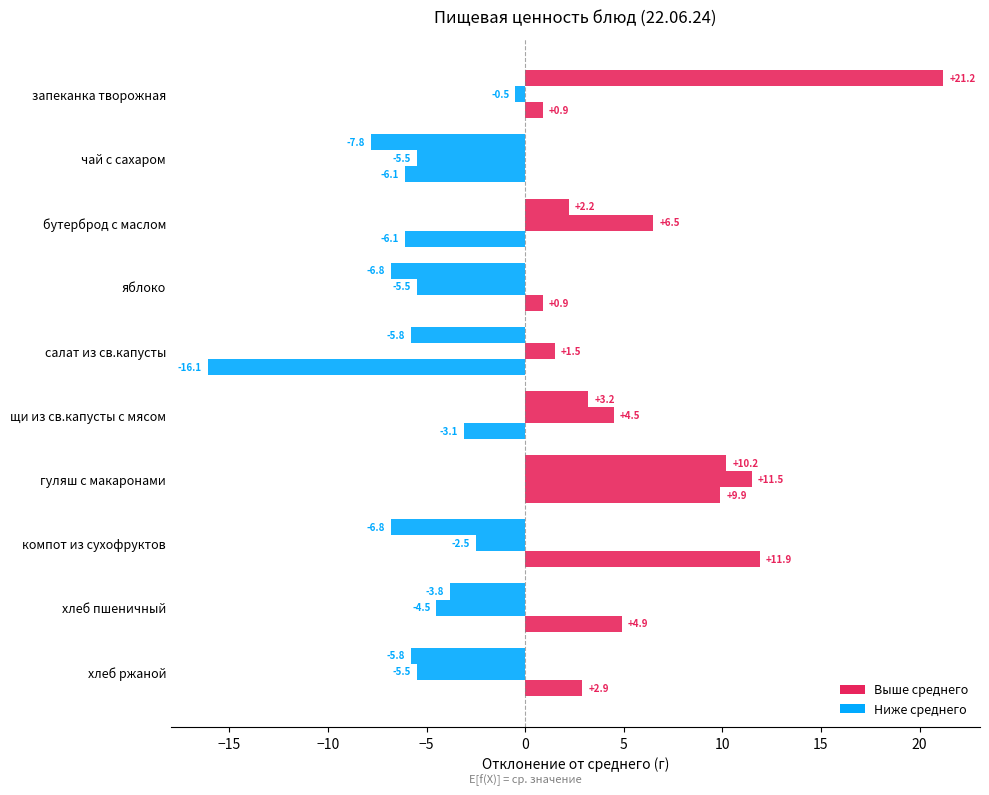

How many categories are shown in the chart?

10